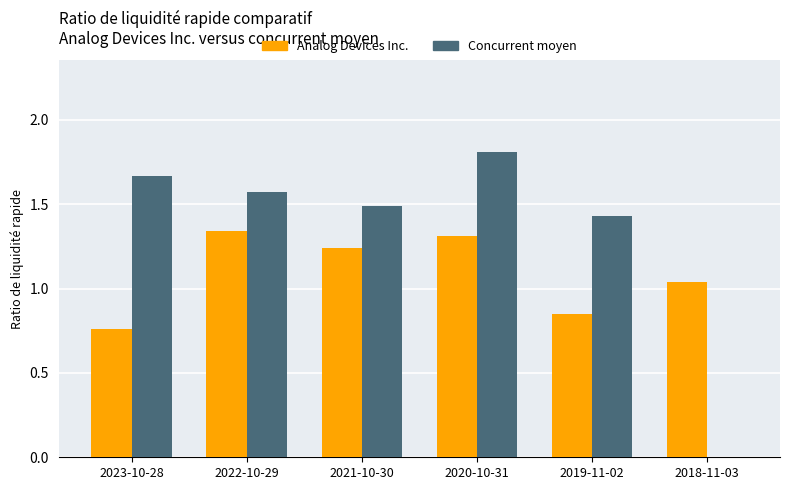

What is the sum of all Analog Devices Inc. values?

6.5